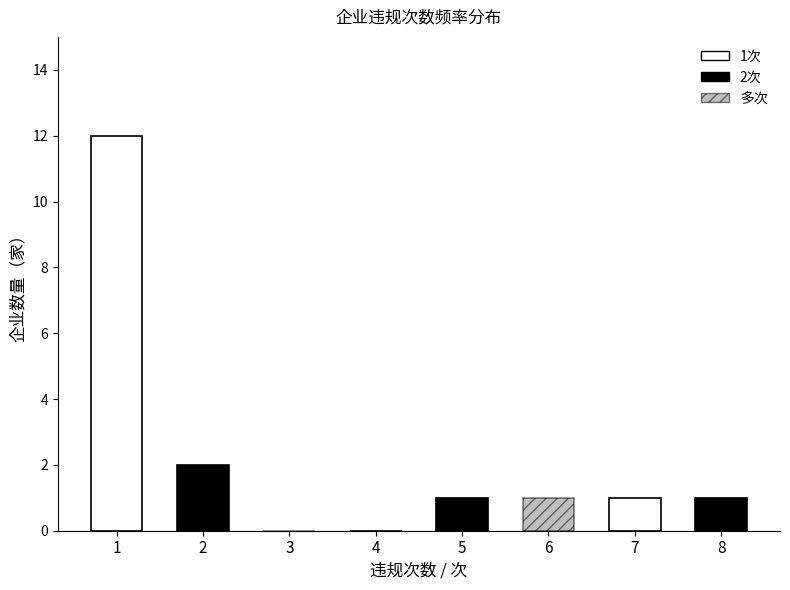

Reading right to left, transcribe all the data shown in this chart.

8=1	7=1	6=1	5=1	4=0	3=0	2=2	1=12